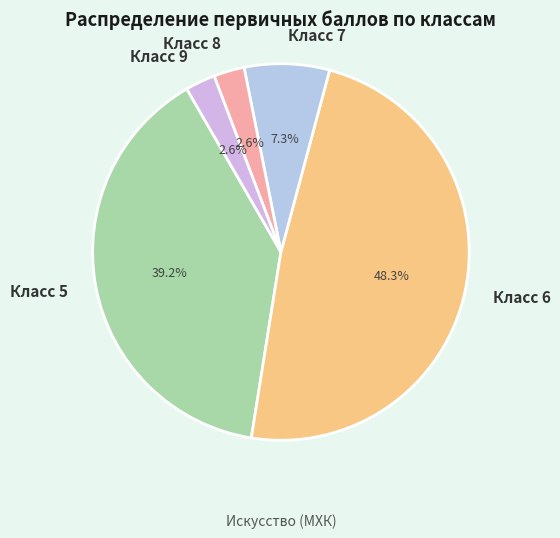

Does any single category account for the majority?

No